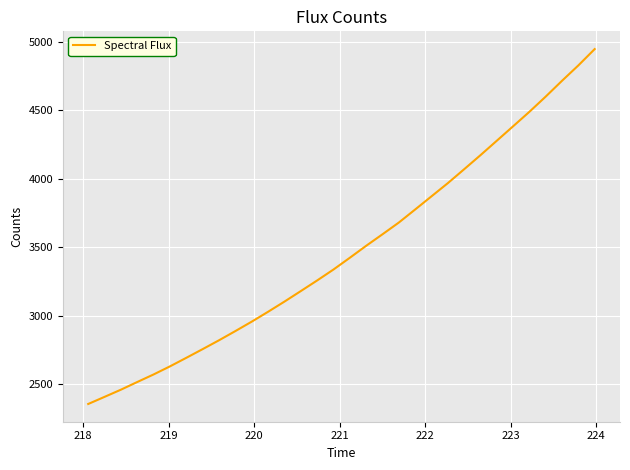

What is the minimum value shown in the chart?

2354.7